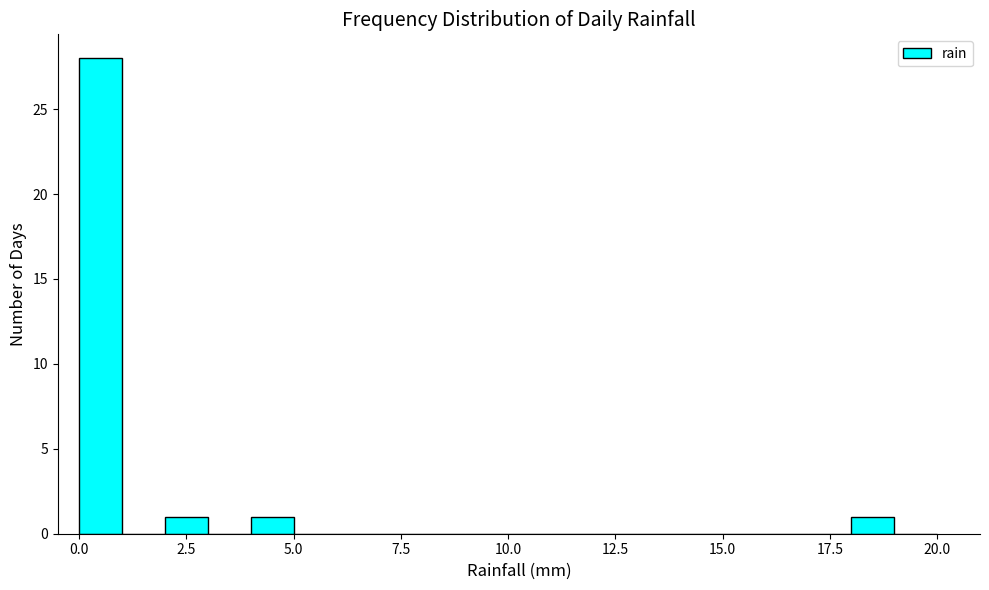

Read against the x-axis, roughly where is the centre of the tallest bar?

0.5